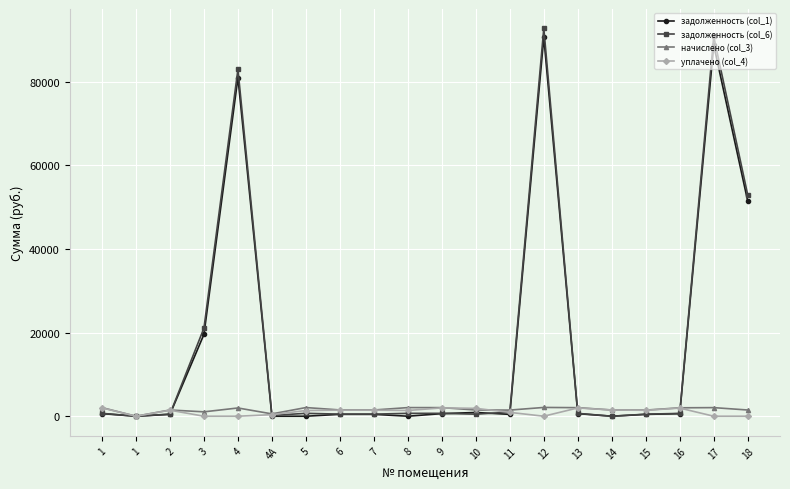

What is the sum of all задолженность (col_1) values?

336885.6